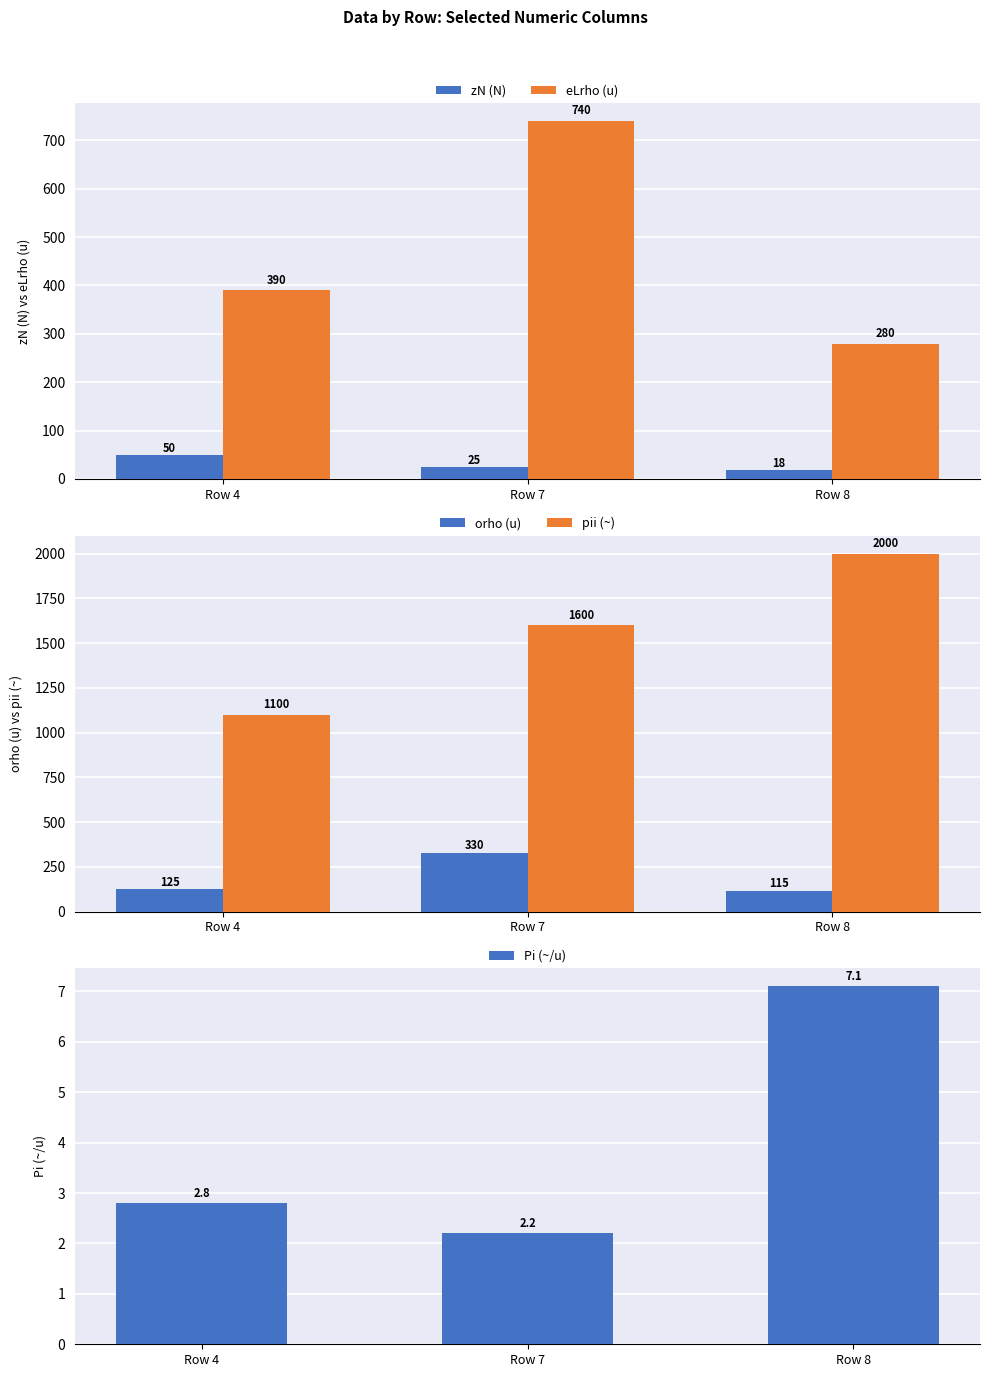

At how many categories does at least one series exceed 1764?

1